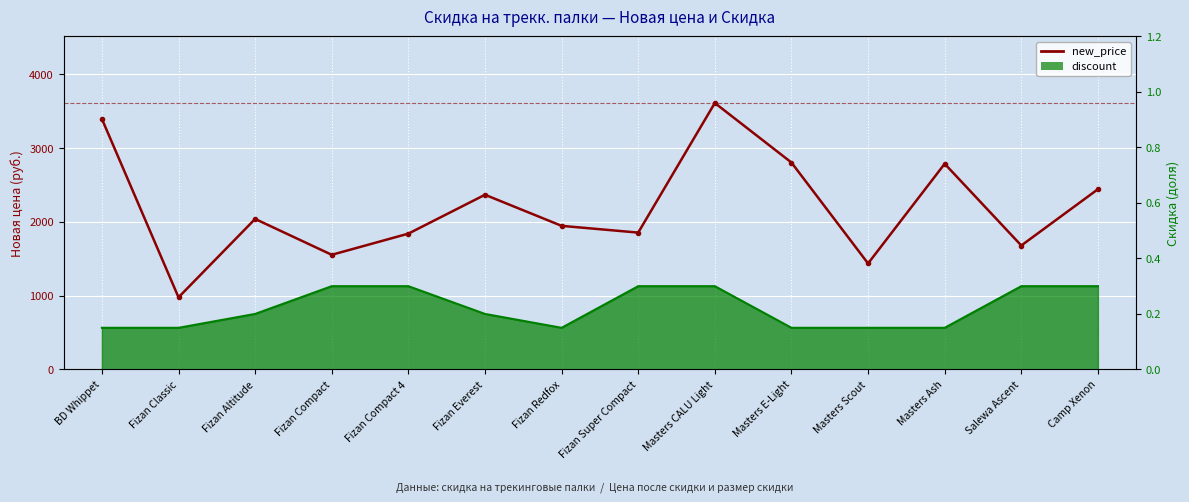

What is the total value across all series at Fizan Compact 4?

1841.3